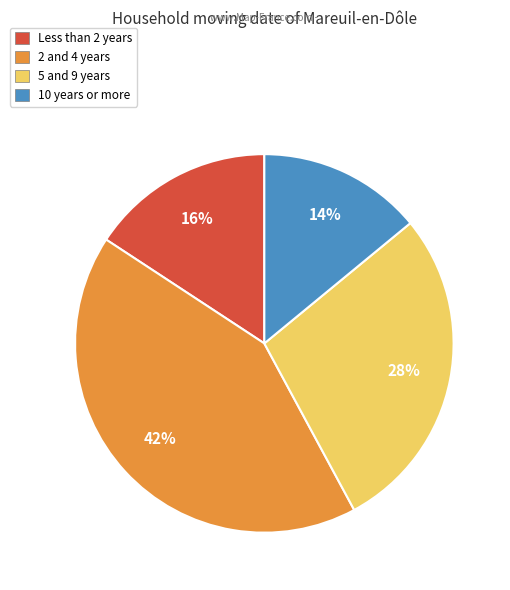

Rank the categories by value from highest to lowest.

2 and 4 years, 5 and 9 years, Less than 2 years, 10 years or more